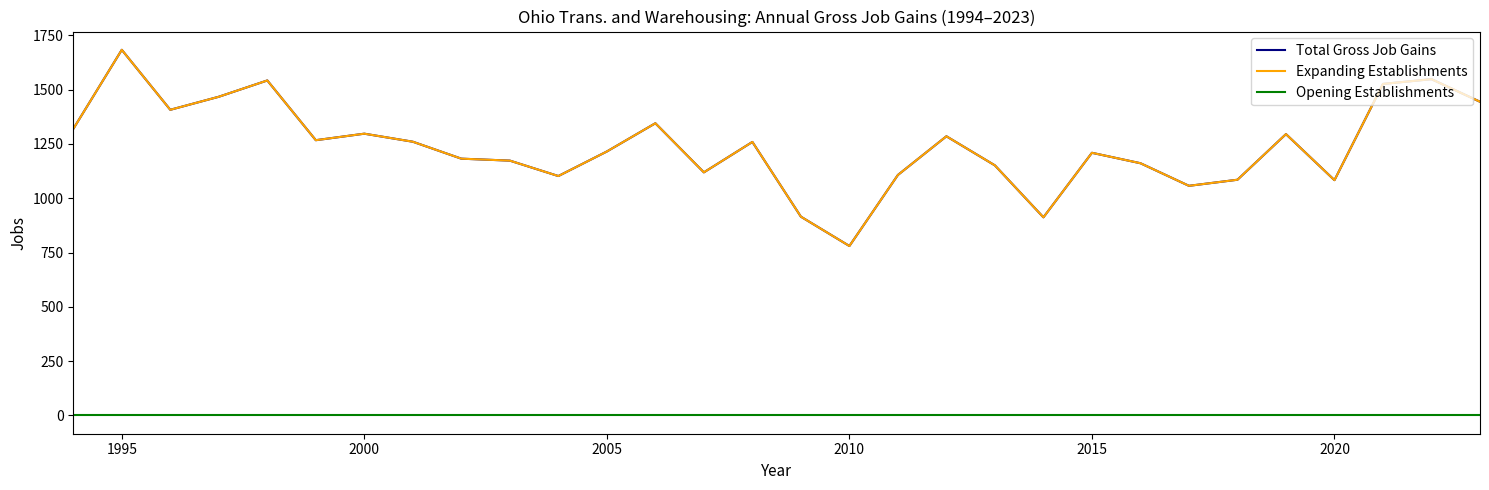

Does the chart have visible grid lines?

No